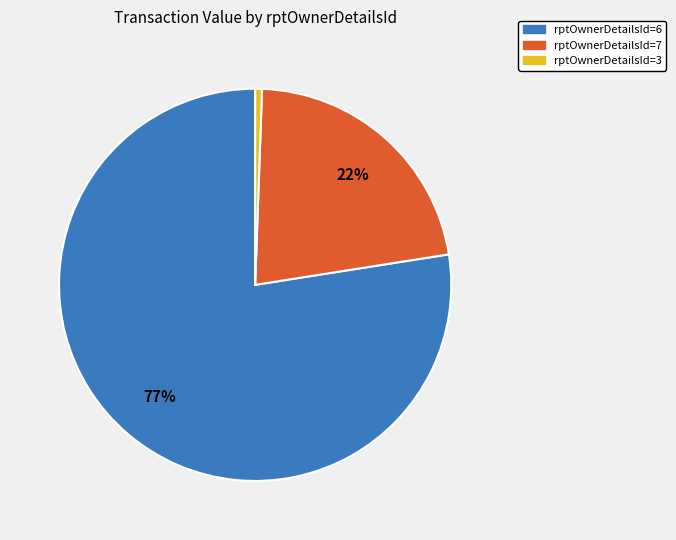

Is there any slice that represents more than half of the pie?

Yes